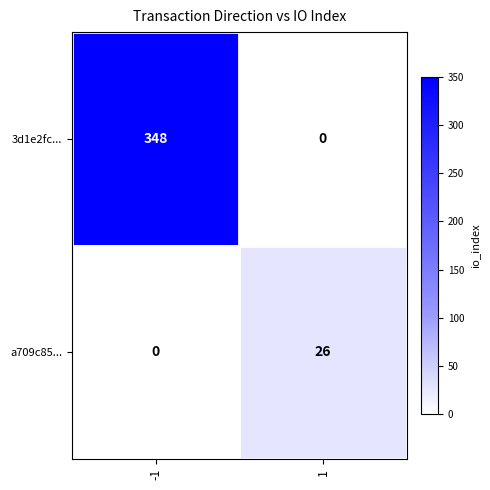

What is the difference between the 3d1e2fc... values at 1 and -1?

348